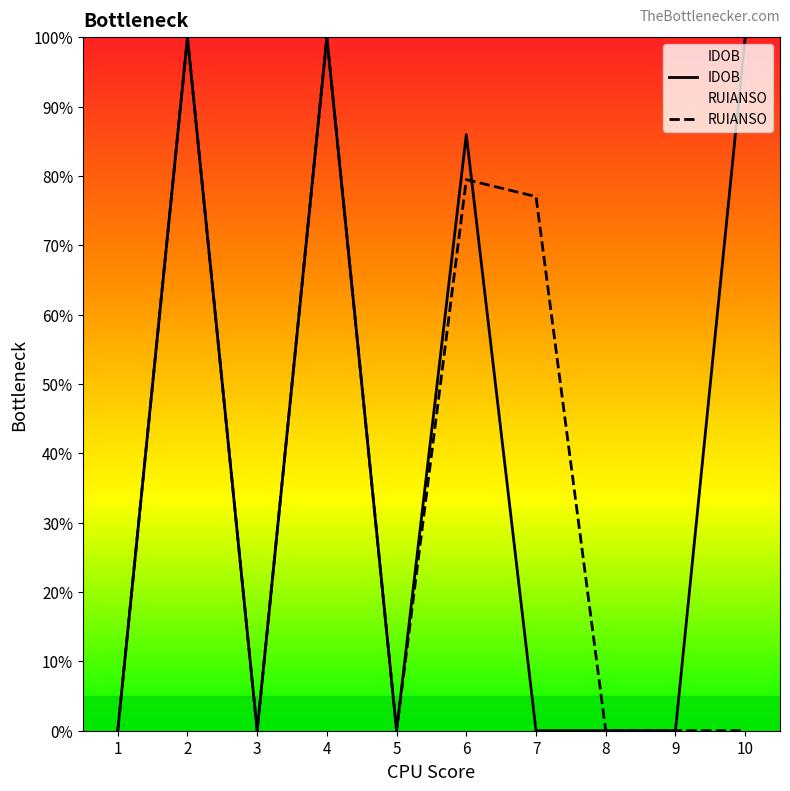

How many times do IDOB and RUIANSO cross each other?

4